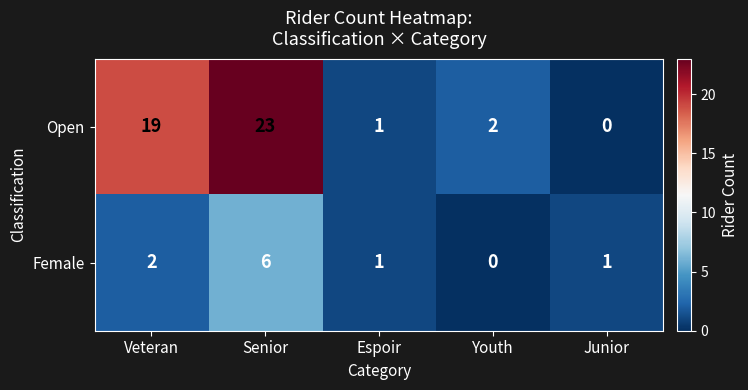

Which category has the highest value across all series?

Senior